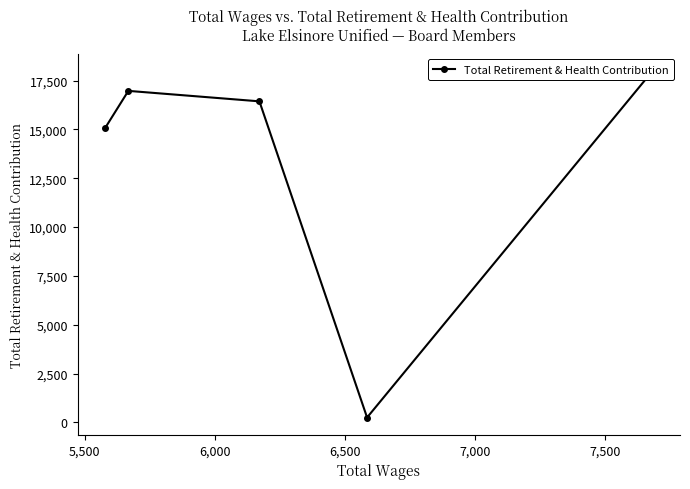

How many interior local valleys (lower than both neighbors) does the data have?

1